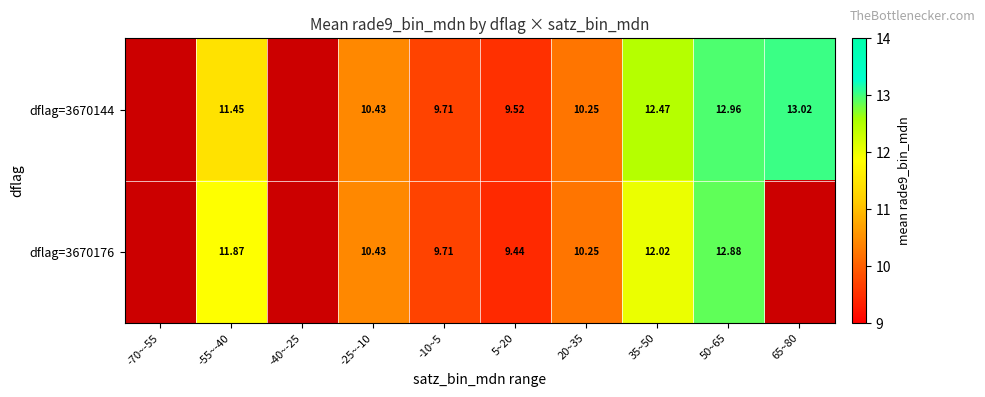

At which category is the sum across all series the highest?

50~65